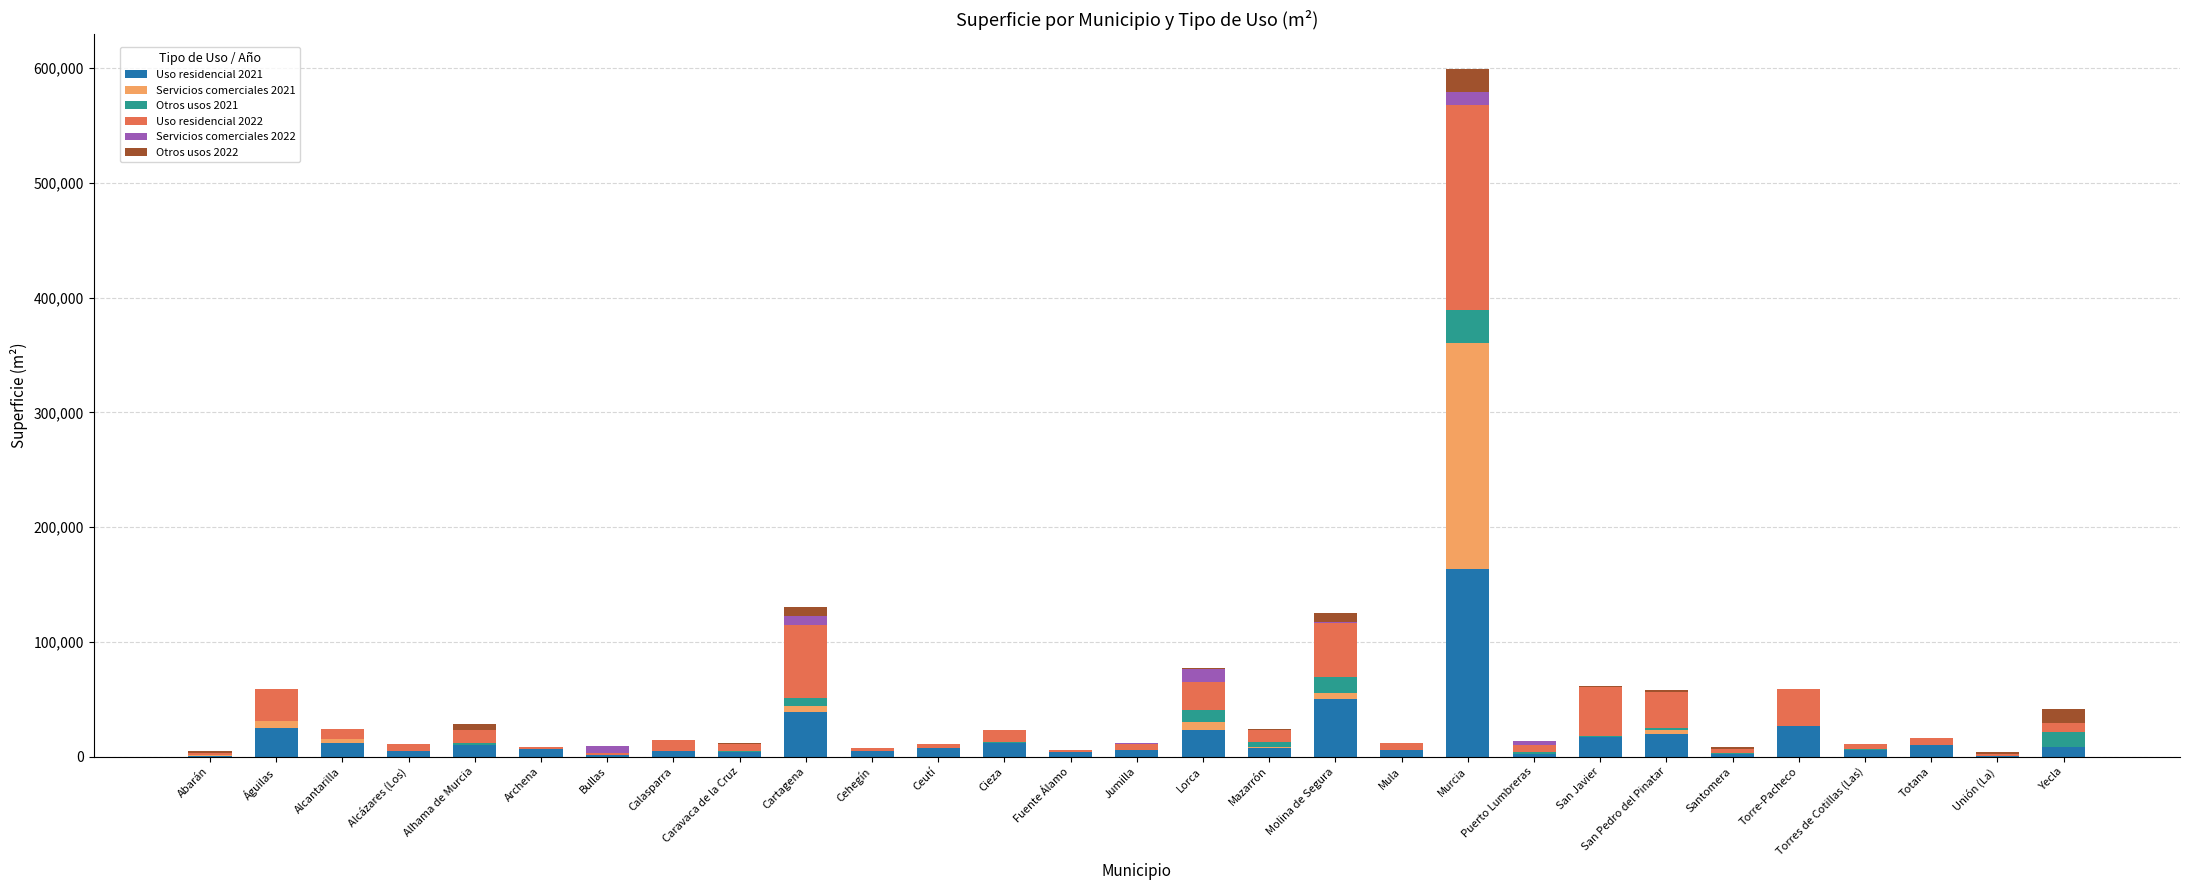

At which category is the sum across all series the highest?

Murcia